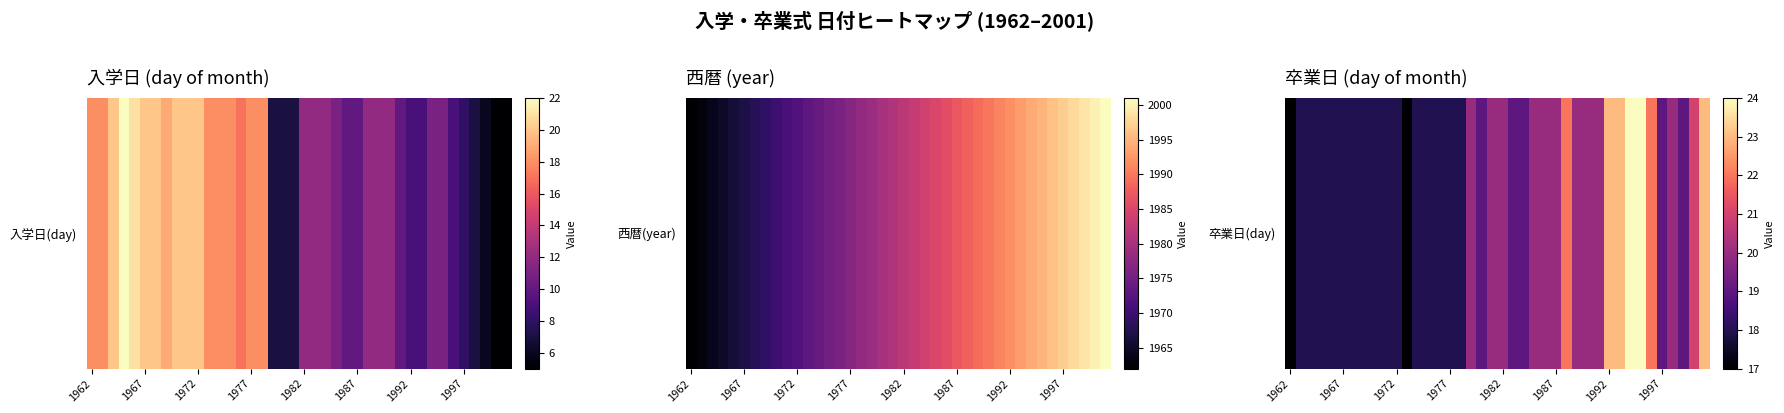

Is it true that the value at 22 is 25?

False